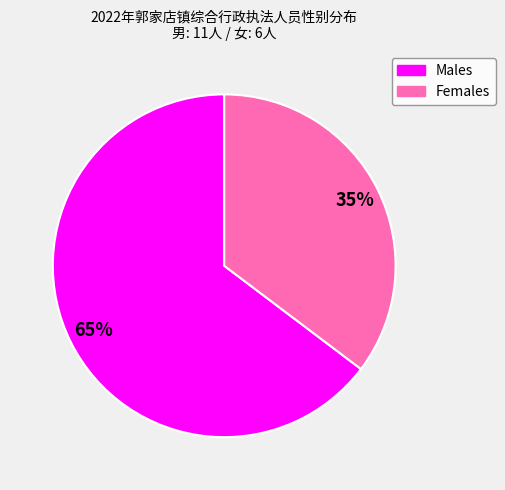

Is there a majority slice in this chart?

Yes